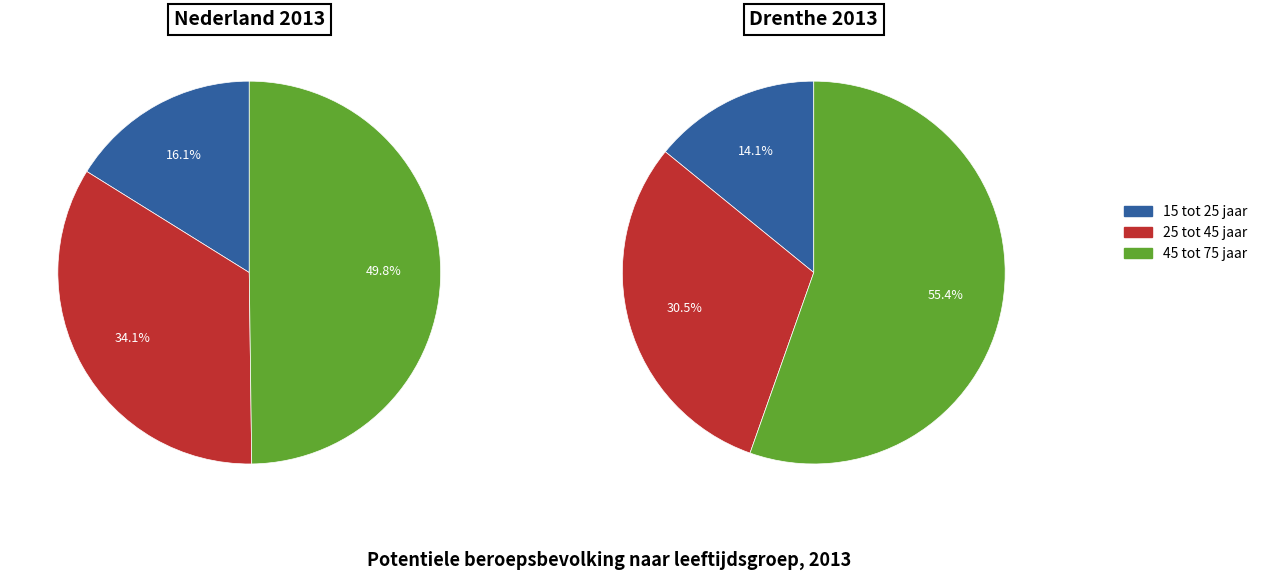

Is 15 tot 25 jaar the majority of the pie?

No